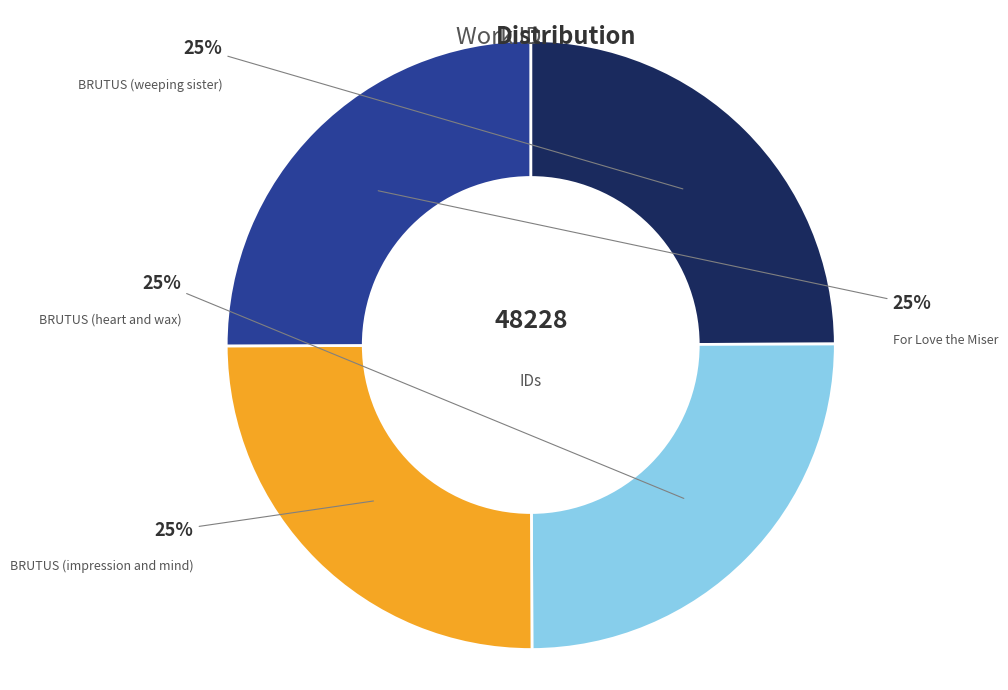

To the nearest percent, what portion does For Love the Miser represent?

25%